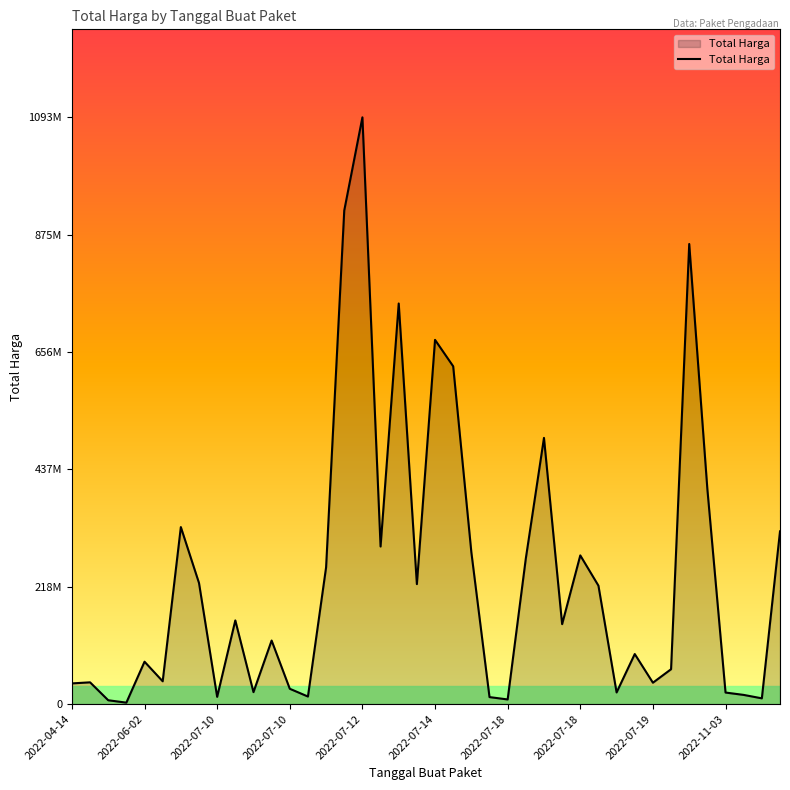

Does the chart have visible grid lines?

No